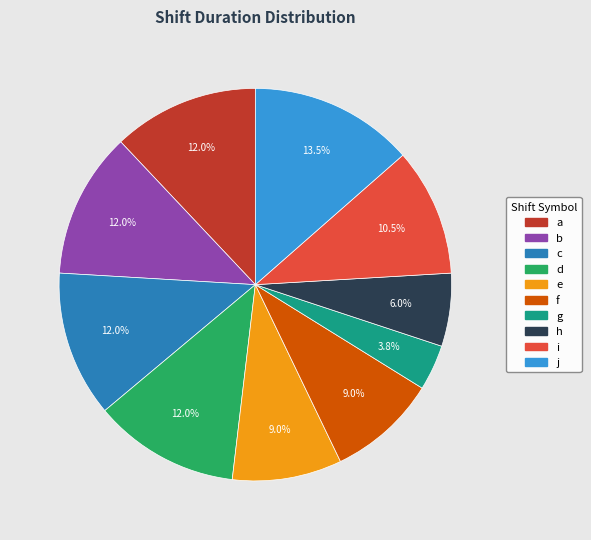

What is the total percentage of j and b?

25.6%